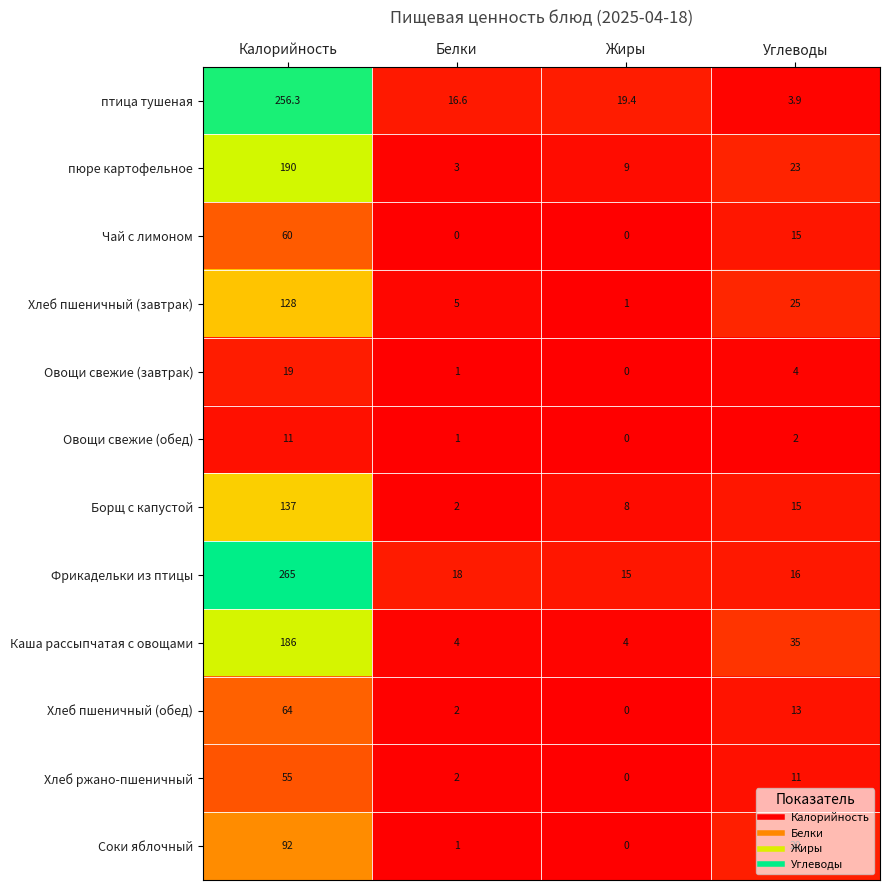

What is the difference between the highest and lowest values at Калорийность?

254.0